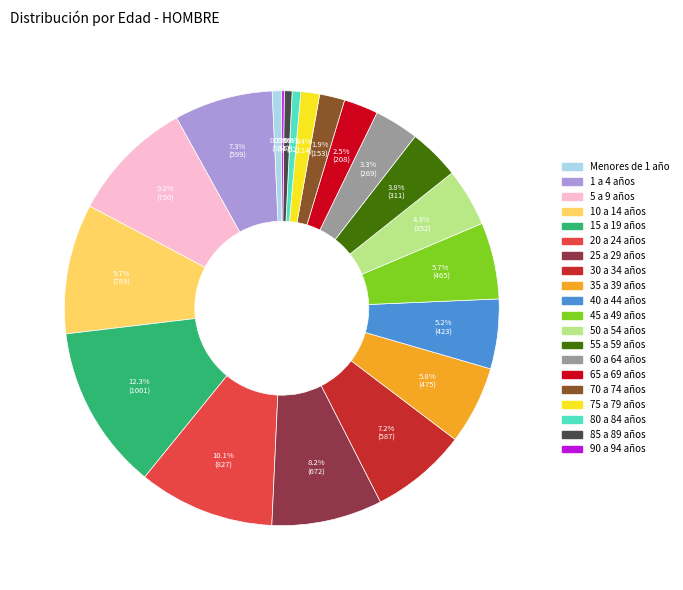

To the nearest percent, what is the difference between the largest and smallest slice percentages?

12%